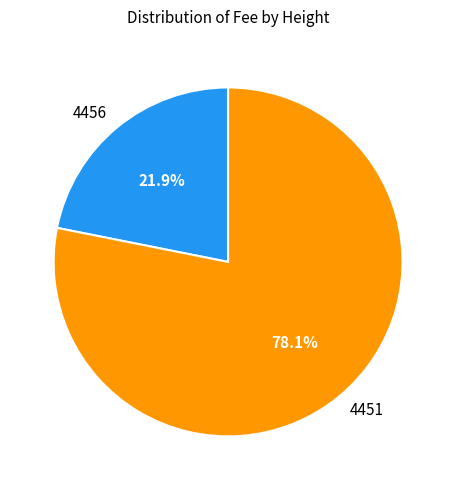

Which slice is the largest?

4451